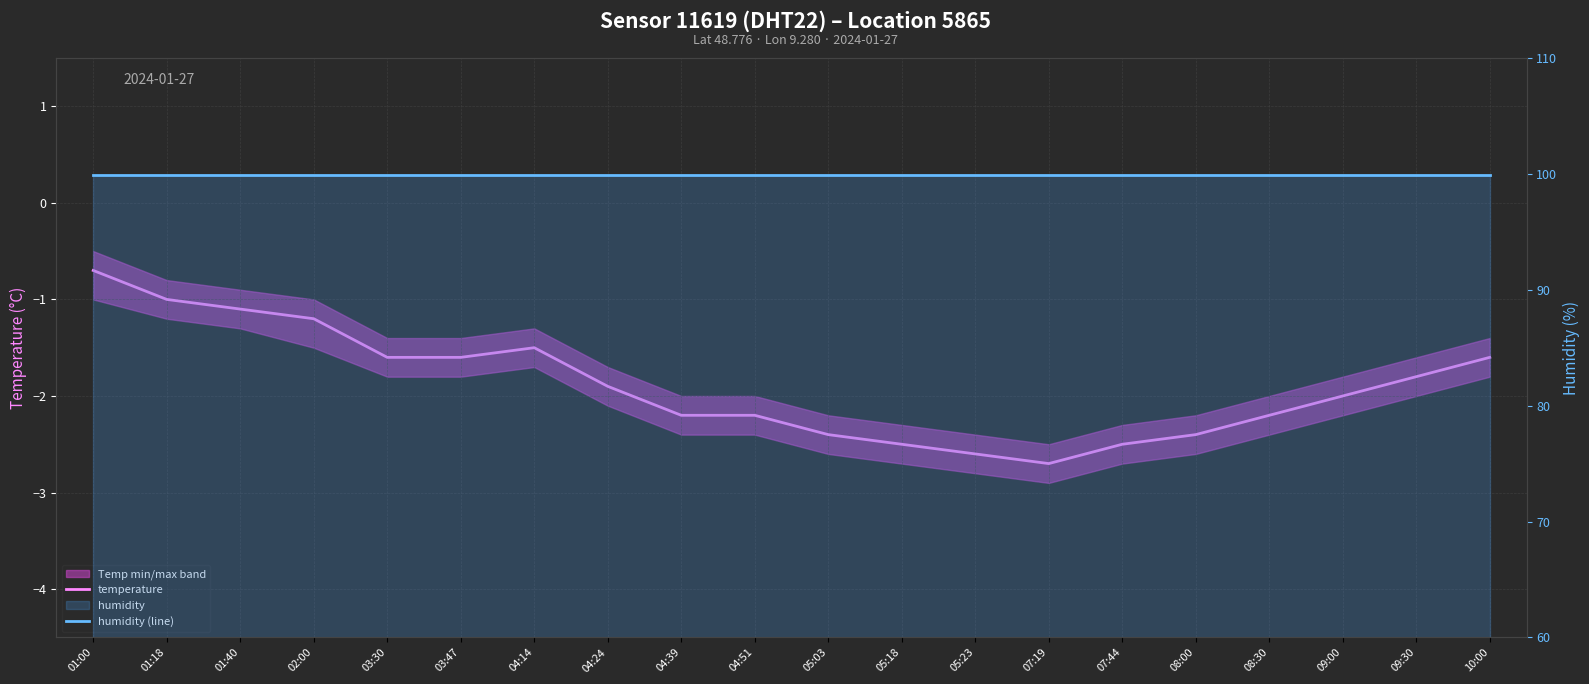

Reading left to right, transcribe all the data shown in this chart.

temperature: 01:00=-0.7	01:18=-1.0	01:40=-1.1	02:00=-1.2	03:30=-1.6	03:47=-1.6	04:14=-1.5	04:24=-1.9	04:39=-2.2	04:51=-2.2	05:03=-2.4	05:18=-2.5	05:23=-2.6	07:19=-2.7	07:44=-2.5	08:00=-2.4	08:30=-2.2	09:00=-2.0	09:30=-1.8	10:00=-1.6
humidity (line): 01:00=99.9	01:18=99.9	01:40=99.9	02:00=99.9	03:30=99.9	03:47=99.9	04:14=99.9	04:24=99.9	04:39=99.9	04:51=99.9	05:03=99.9	05:18=99.9	05:23=99.9	07:19=99.9	07:44=99.9	08:00=99.9	08:30=99.9	09:00=99.9	09:30=99.9	10:00=99.9